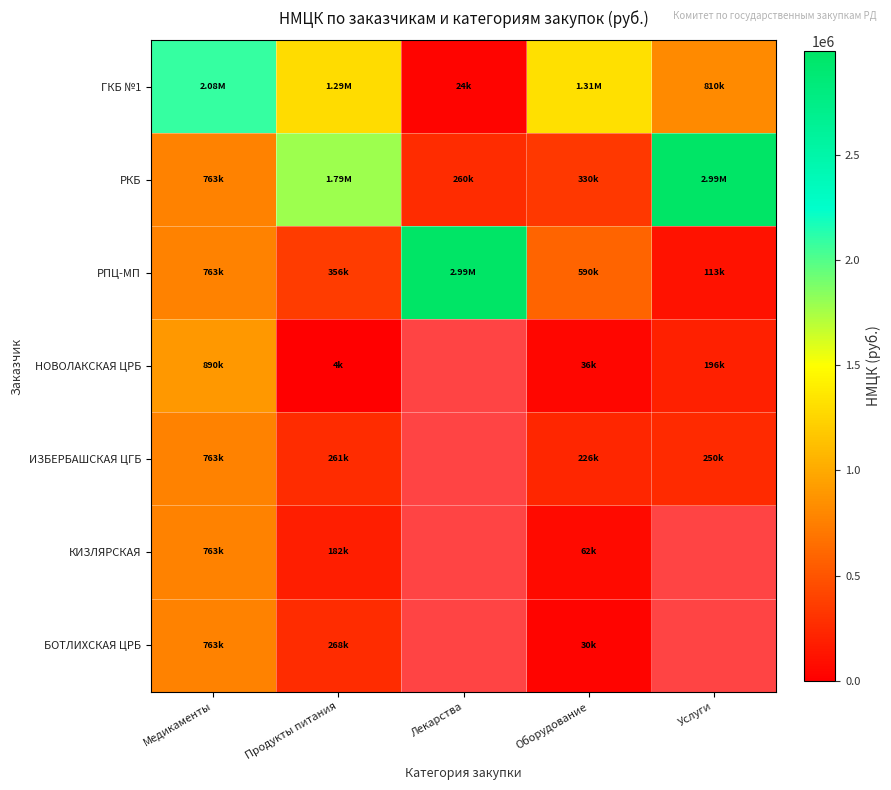

Which series has the widest spread of values?

РПЦ-МП